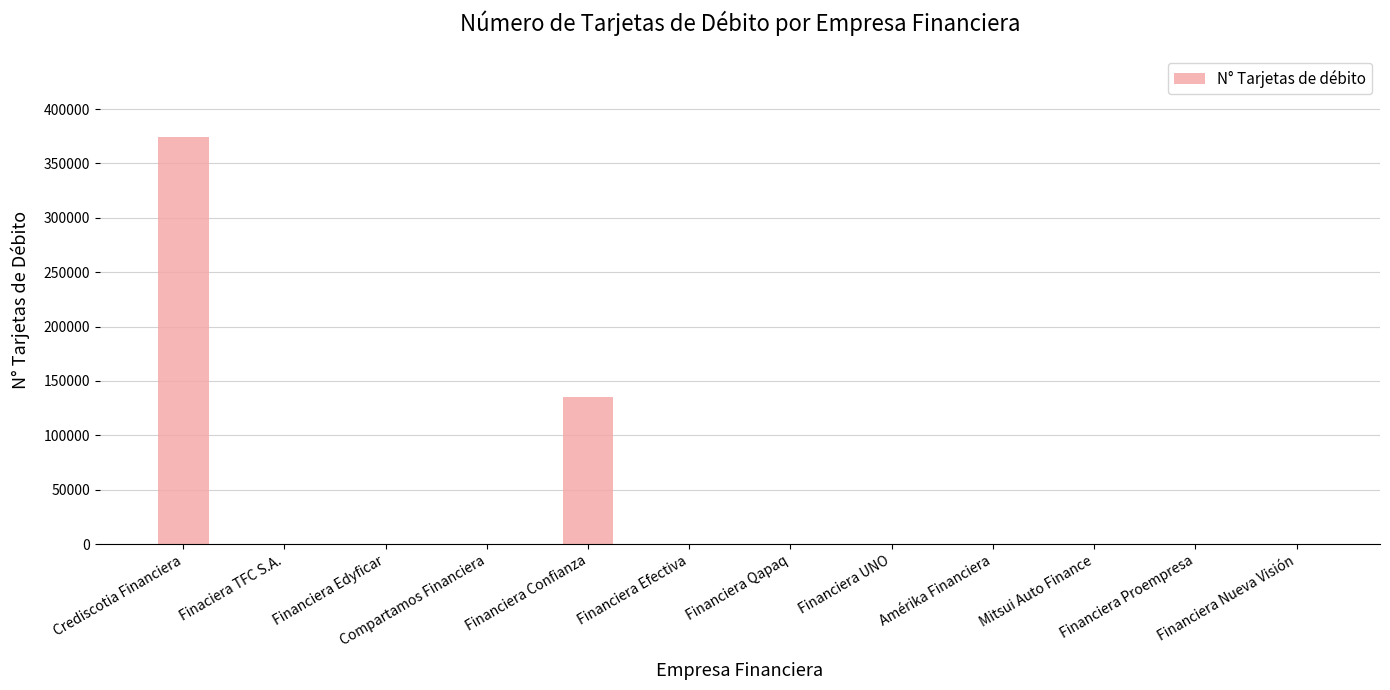

Are the bars grouped side by side (vs. stacked)?

No